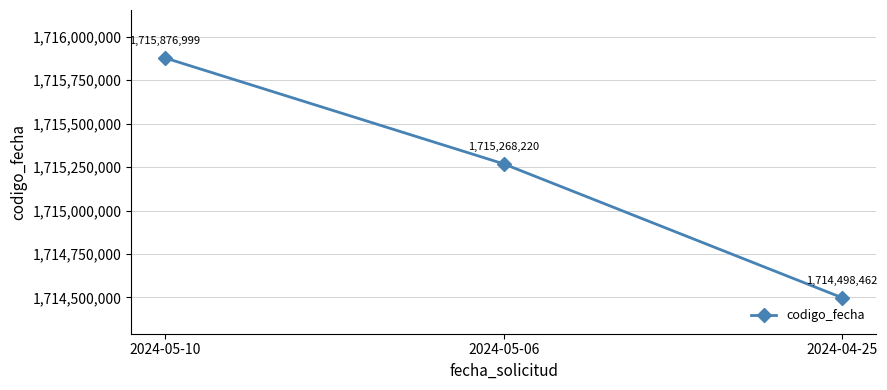

At which category does the chart reach its minimum across all series?

2024-04-25